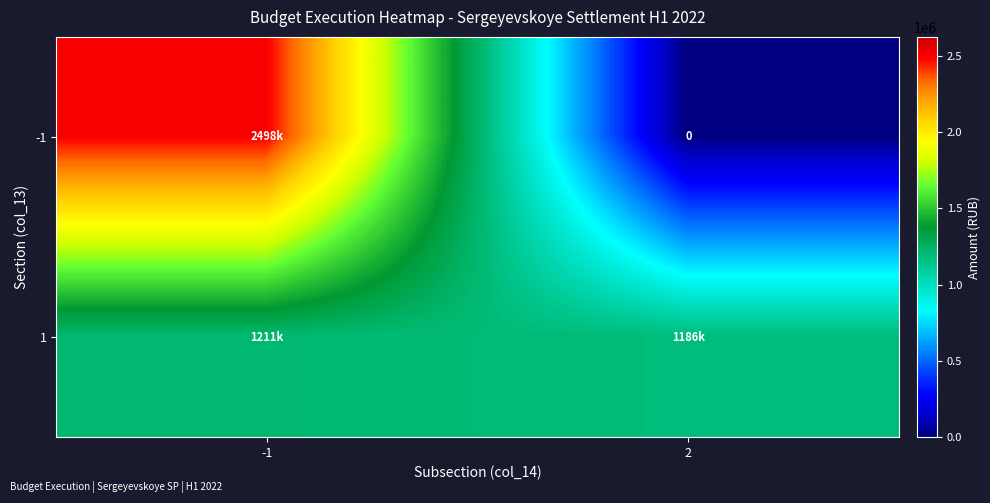

The 1 series shows 1211249.8 at -1. True or false?

True